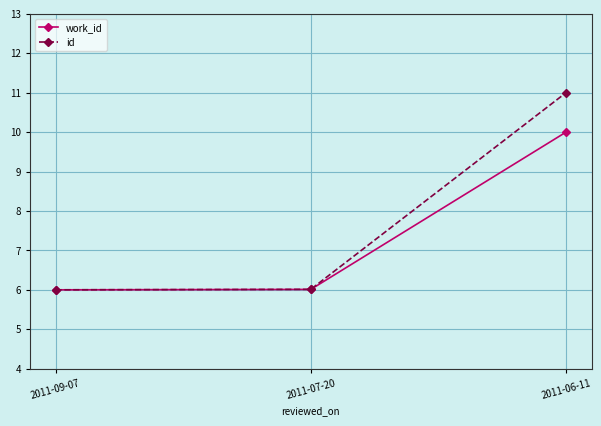

What is the difference between the id values at 2011-09-07 and 2011-06-11?

5.0